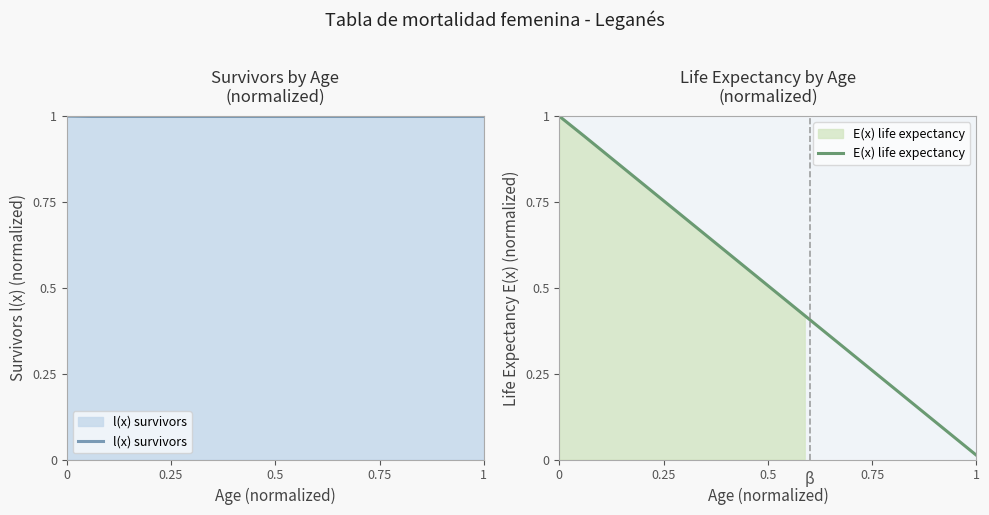

The value of l(x) survivors at 0 is 1.5. True or false?

False